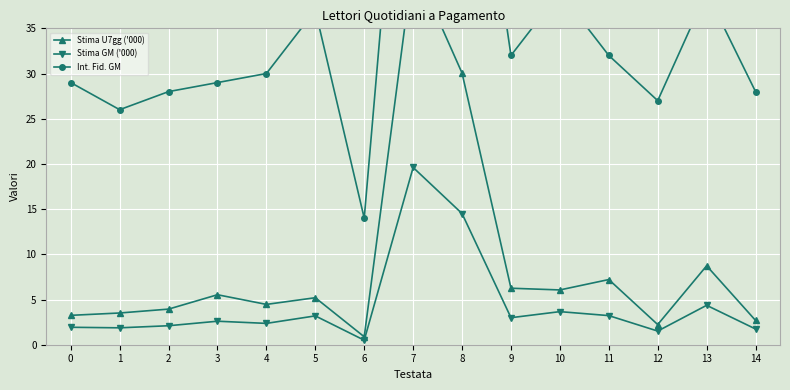

In Stima U7gg ('000), how many points are lower than both neighbors (excluding endpoints)?

4